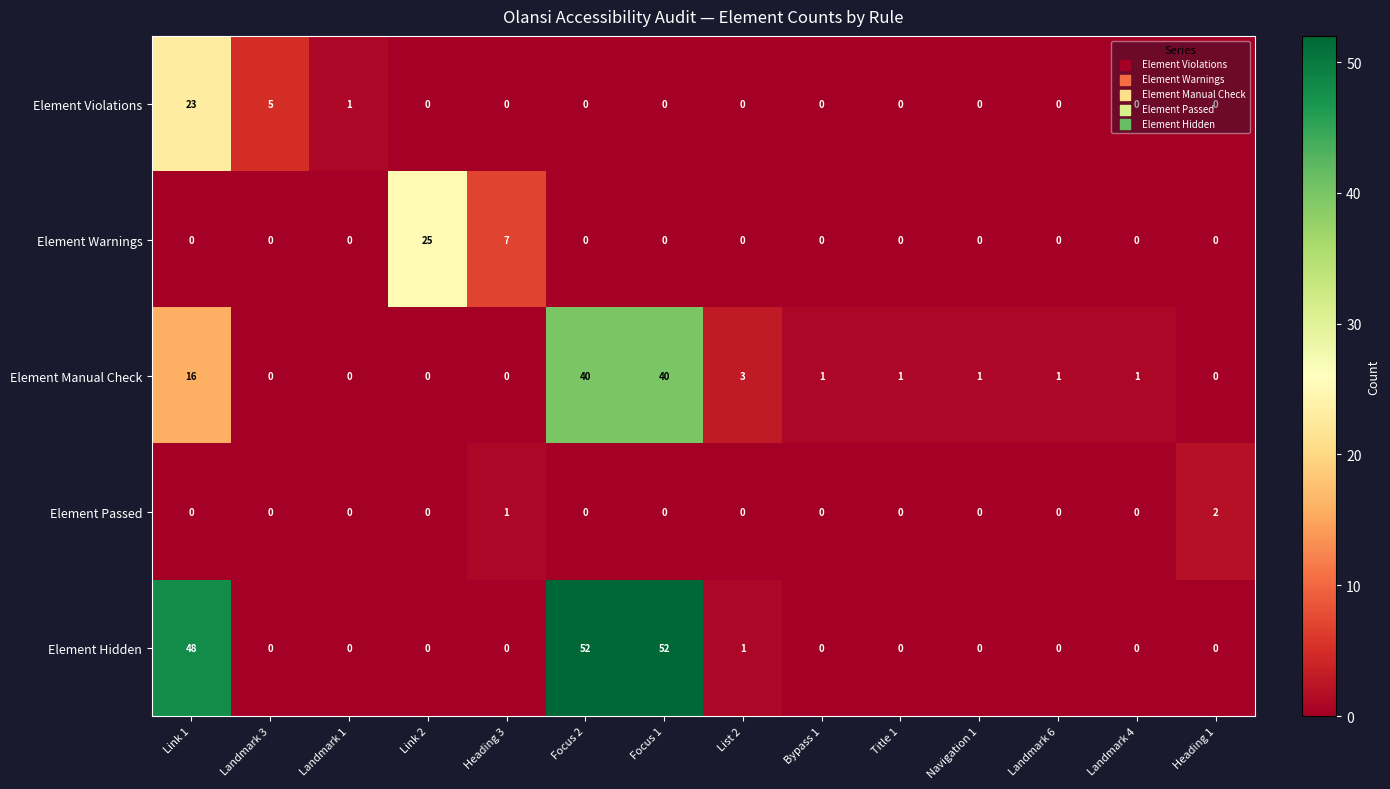

Which series has the largest total across all categories?

Element Hidden